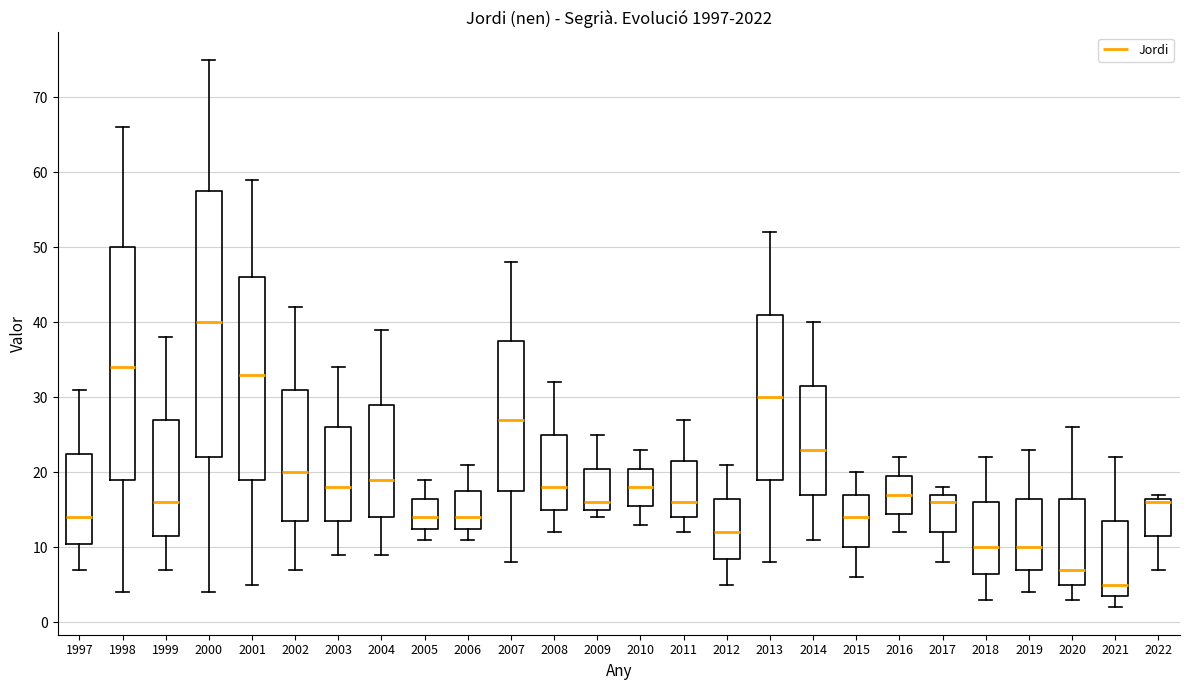

Reading left to right, read every box against the y-axis: the position of its median line, the range the box covers, and the ends of its whiskers. The values are not printed on the chart, so give them approximately, as read against the axis.

1997: median 14, box 11 to 23, whiskers 7 to 31
1998: median 34, box 19 to 50, whiskers 4 to 66
1999: median 16, box 12 to 27, whiskers 7 to 38
2000: median 40, box 22 to 58, whiskers 4 to 75
2001: median 33, box 19 to 46, whiskers 5 to 59
2002: median 20, box 14 to 31, whiskers 7 to 42
2003: median 18, box 14 to 26, whiskers 9 to 34
2004: median 19, box 14 to 29, whiskers 9 to 39
2005: median 14, box 13 to 17, whiskers 11 to 19
2006: median 14, box 13 to 18, whiskers 11 to 21
2007: median 27, box 18 to 38, whiskers 8 to 48
2008: median 18, box 15 to 25, whiskers 12 to 32
2009: median 16, box 15 to 21, whiskers 14 to 25
2010: median 18, box 16 to 21, whiskers 13 to 23
2011: median 16, box 14 to 22, whiskers 12 to 27
2012: median 12, box 9 to 17, whiskers 5 to 21
2013: median 30, box 19 to 41, whiskers 8 to 52
2014: median 23, box 17 to 32, whiskers 11 to 40
2015: median 14, box 10 to 17, whiskers 6 to 20
2016: median 17, box 15 to 20, whiskers 12 to 22
2017: median 16, box 12 to 17, whiskers 8 to 18
2018: median 10, box 7 to 16, whiskers 3 to 22
2019: median 10, box 7 to 17, whiskers 4 to 23
2020: median 7, box 5 to 17, whiskers 3 to 26
2021: median 5, box 4 to 14, whiskers 2 to 22
2022: median 16, box 12 to 17, whiskers 7 to 17 (just above the box's upper edge)